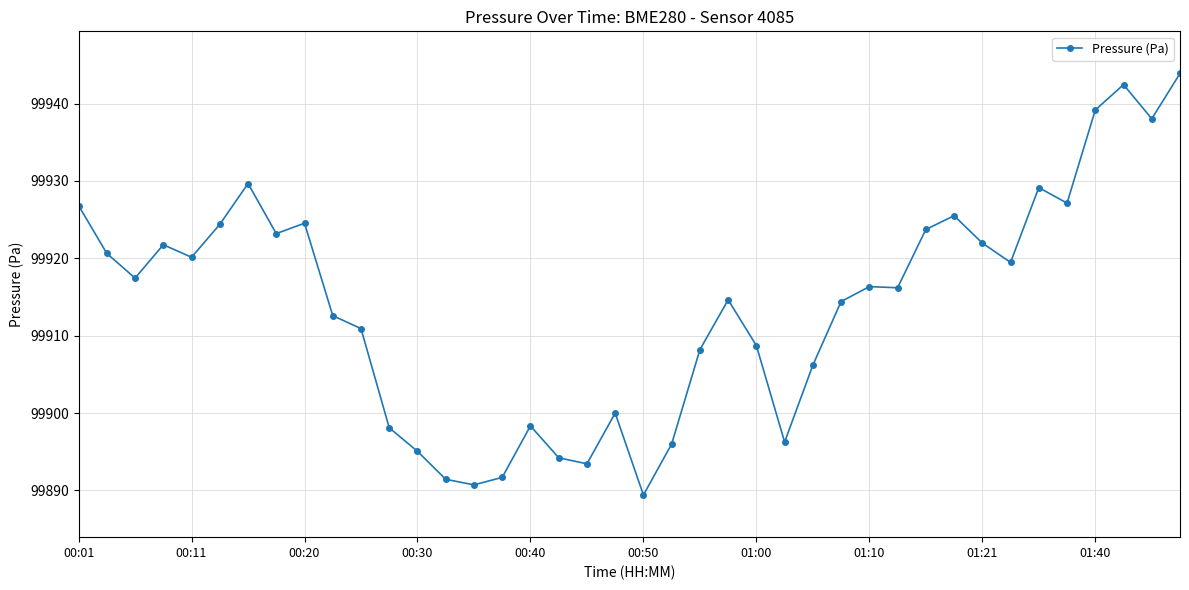

What is the average value?

99914.0